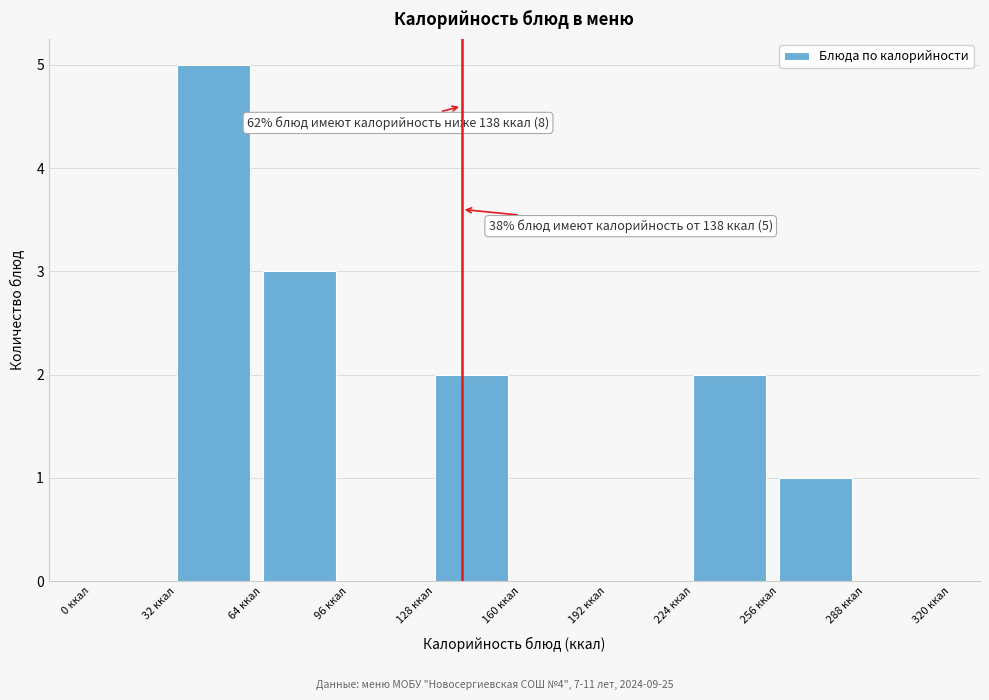

Over which range of the x-axis is the bar tallest?

32 to 64